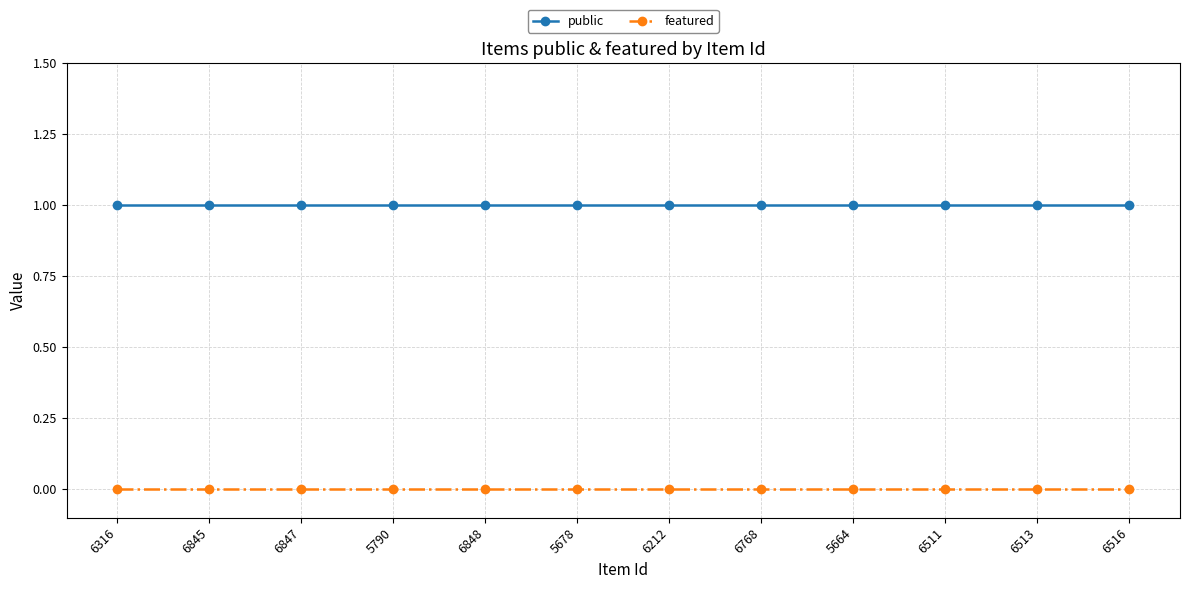

What is the spread (max minus min) of values at 6513?

1